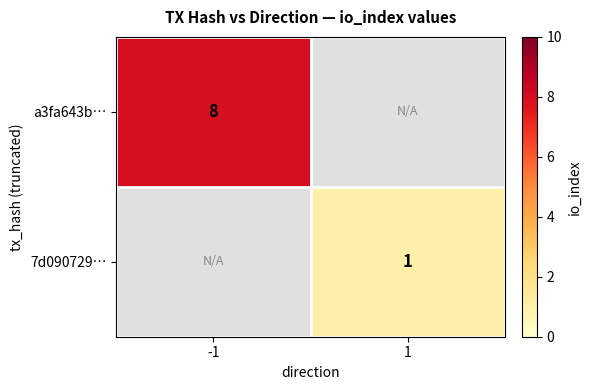

The value of a3fa643b… at -1 is 8. True or false?

True